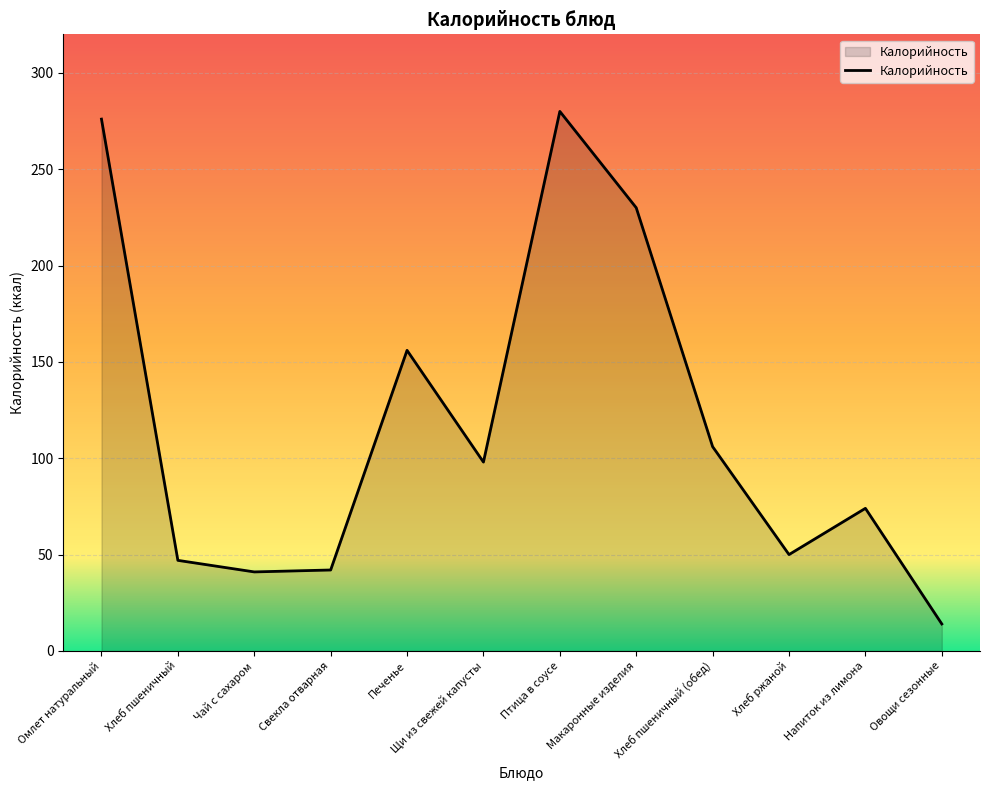

What position from the left is Хлеб пшеничный (обед)?

9